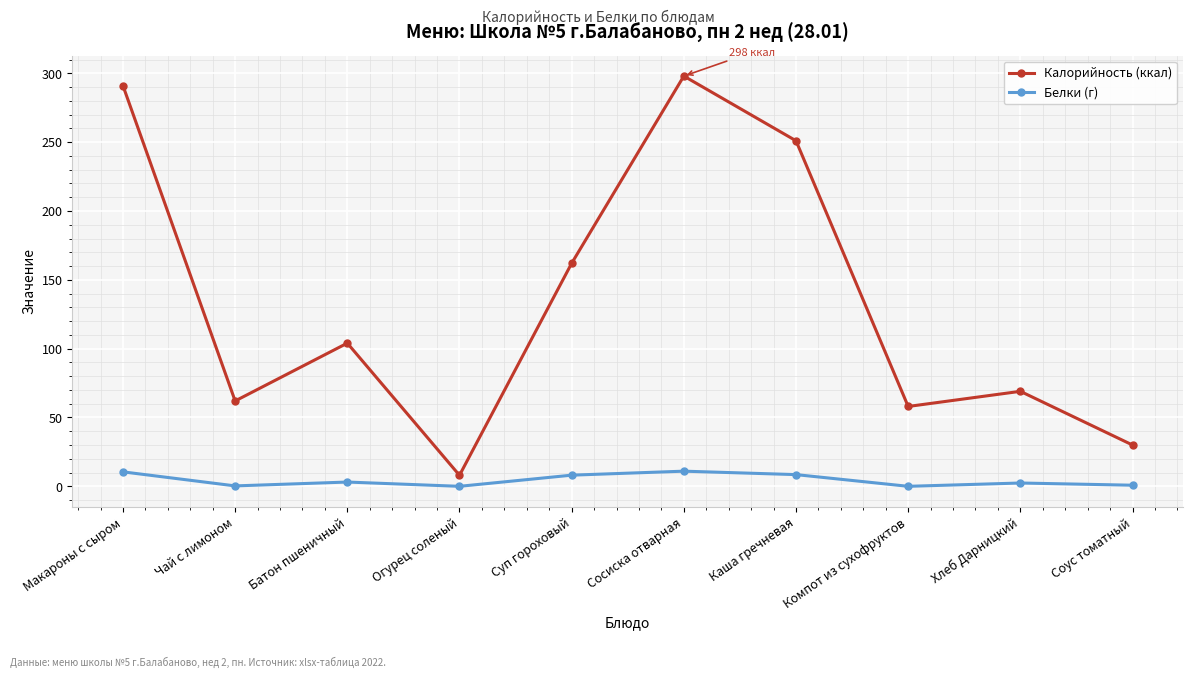

Rank the series by their maximum value, from lowest to highest.

Белки (г), Калорийность (ккал)